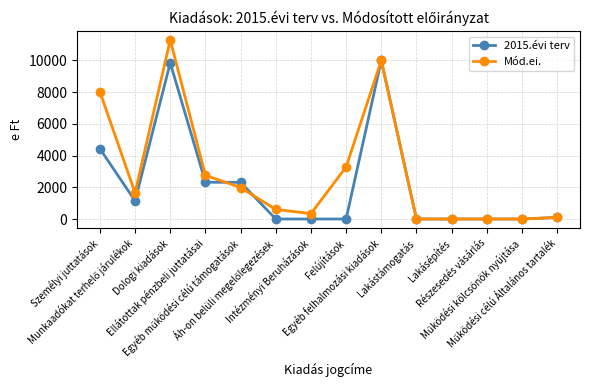

The 2015.évi terv series shows 0 at Lakástámogatás. True or false?

True